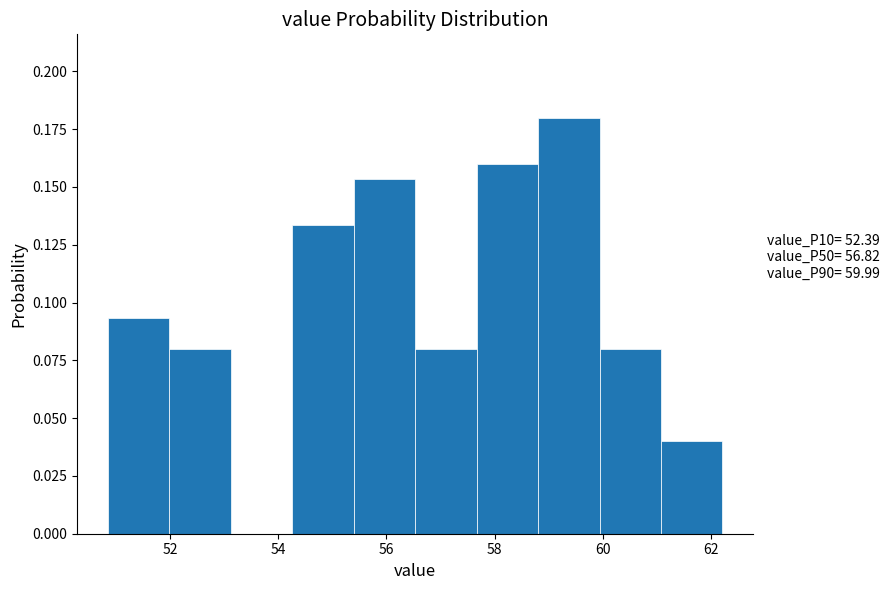

Which range on the x-axis has the tallest bar?

58.8 to 60.0